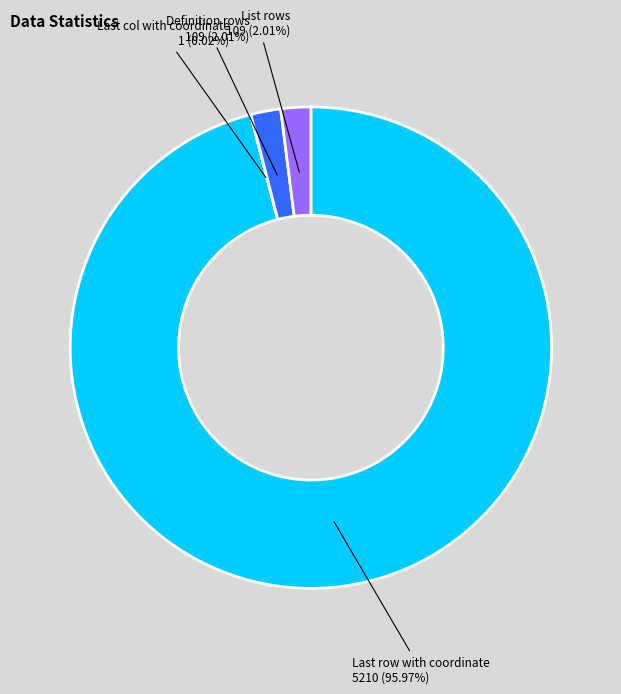

What is the largest slice in the pie chart?

Last row with coordinate